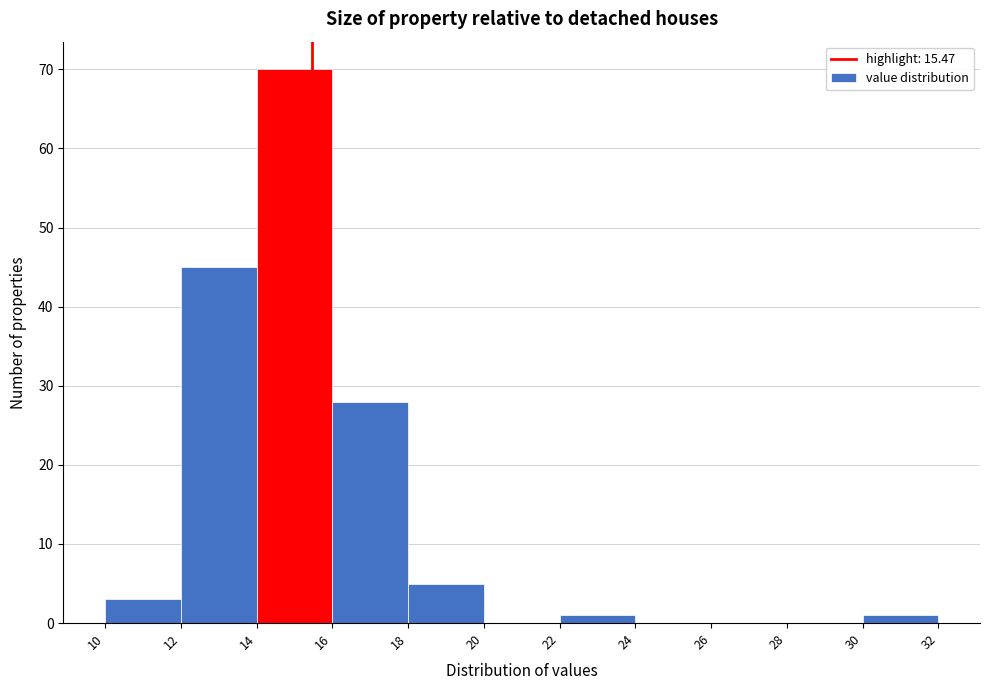

Reading left to right, transcribe this chart: for each bar, give the range it covers on the x-axis and its height. The values are not printed on the chart, so give them approximately, as read against the axis.

10 to 12: 3
12 to 14: 45
14 to 16: 70
16 to 18: 28
18 to 20: 5
20 to 22: 0
22 to 24: 1
24 to 26: 0
26 to 28: 0
28 to 30: 0
30 to 32: 1